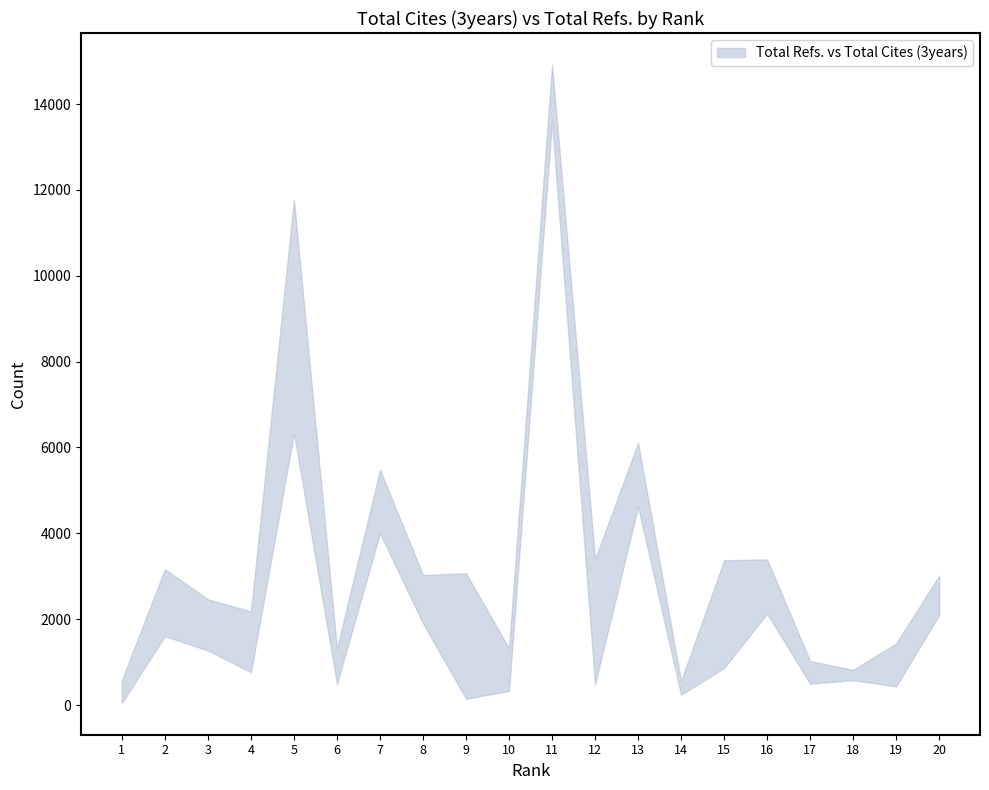

What is the sum of all Total Cites (3years) values?

42447